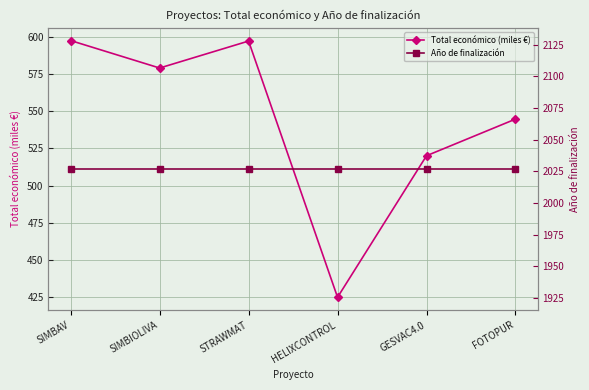

Is the value of Año de finalización at SIMBIOLIVA greater than the value of Total económico (miles €) at SIMBIOLIVA?

Yes